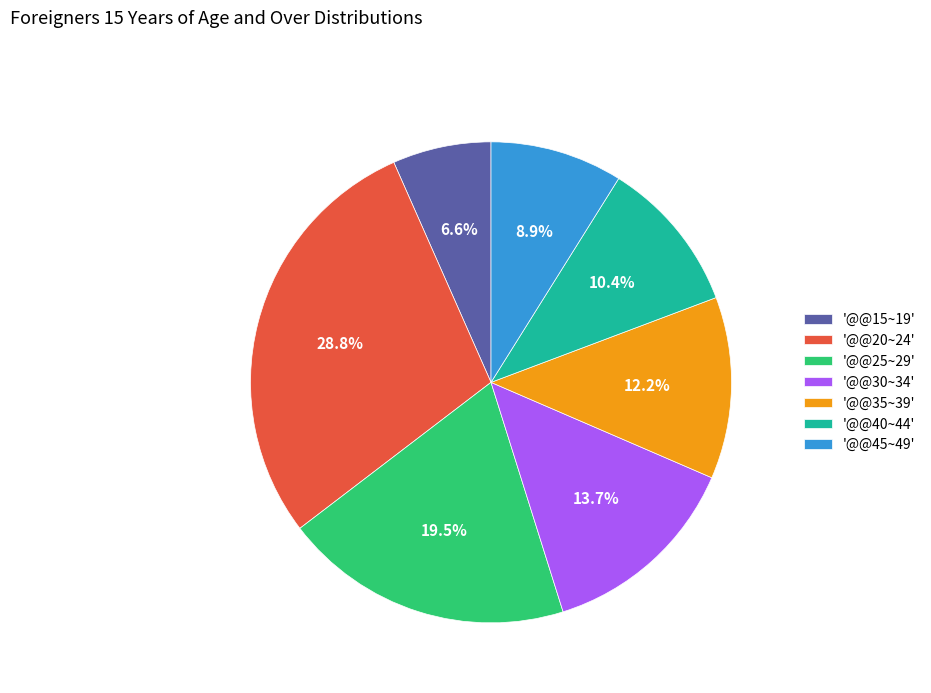

How much of the chart is everything except '@@40~44'?

89.6%